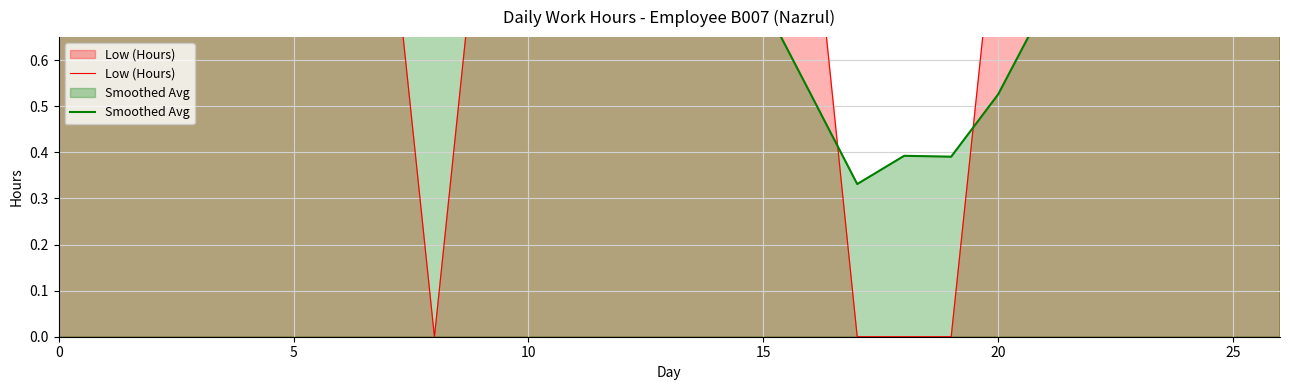

List the series in order of their peak value, highest first.

Low (Hours), Smoothed Avg